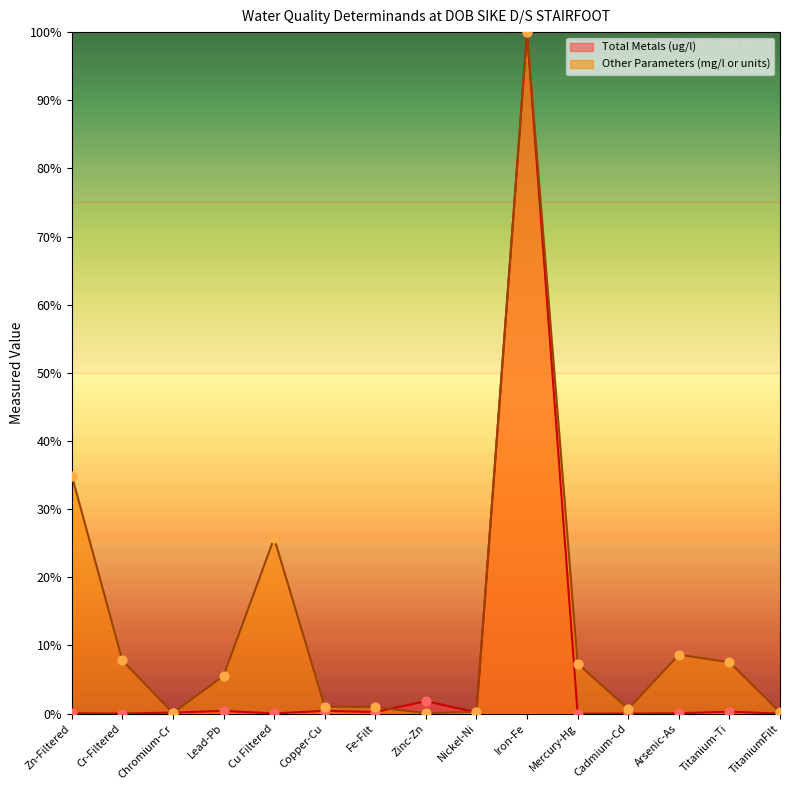

Which series contains the lowest Y value?

Total Metals (ug/l)